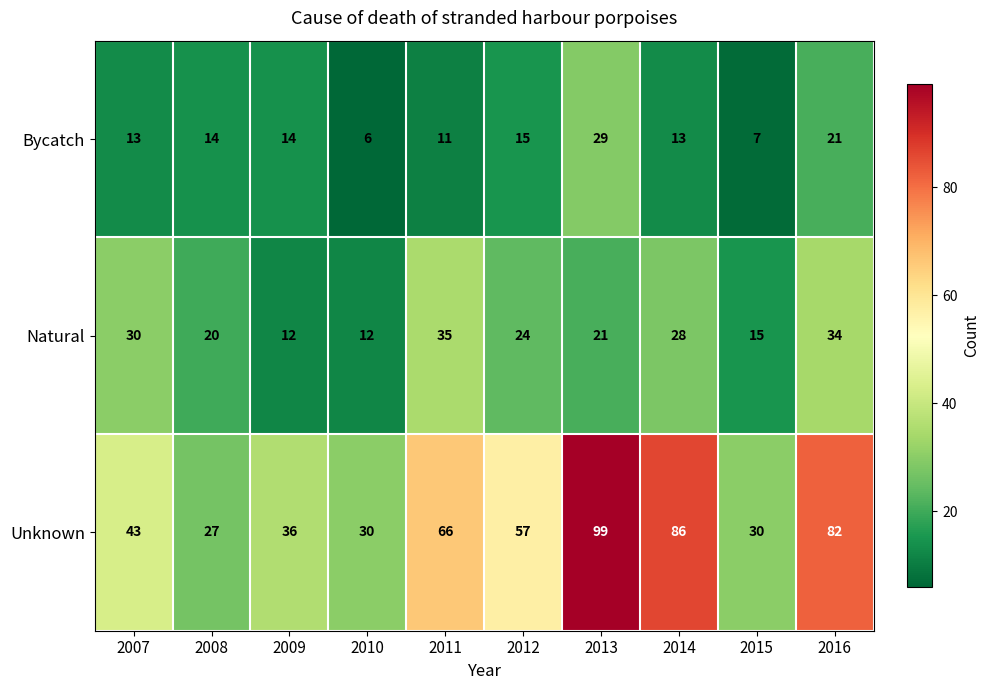

What is the difference between the maximum and minimum values in the Unknown series?

72